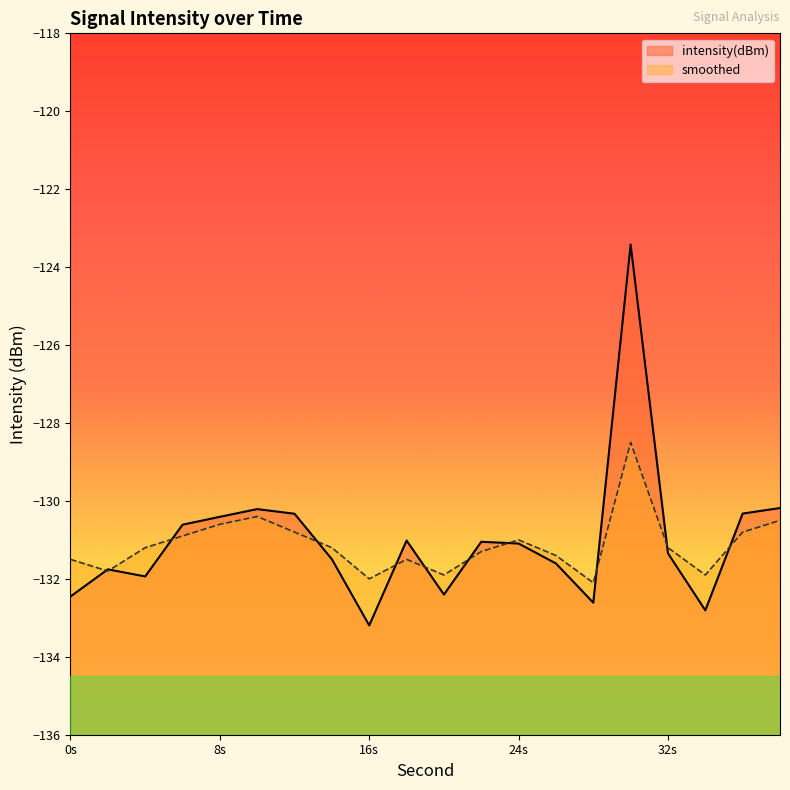

Rank the series by their average value, from lowest to highest.

smoothed, intensity(dBm)